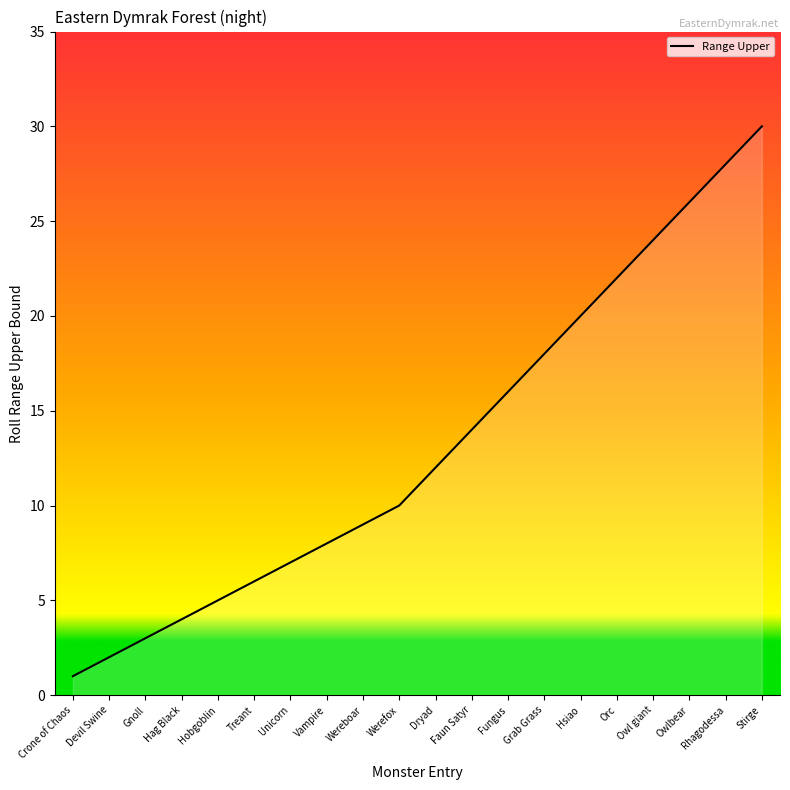

At which category does the chart reach its minimum across all series?

Crone of Chaos